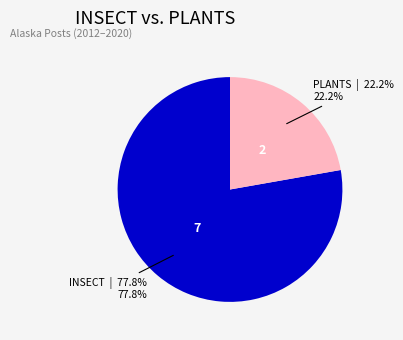

Is there a majority slice in this chart?

Yes